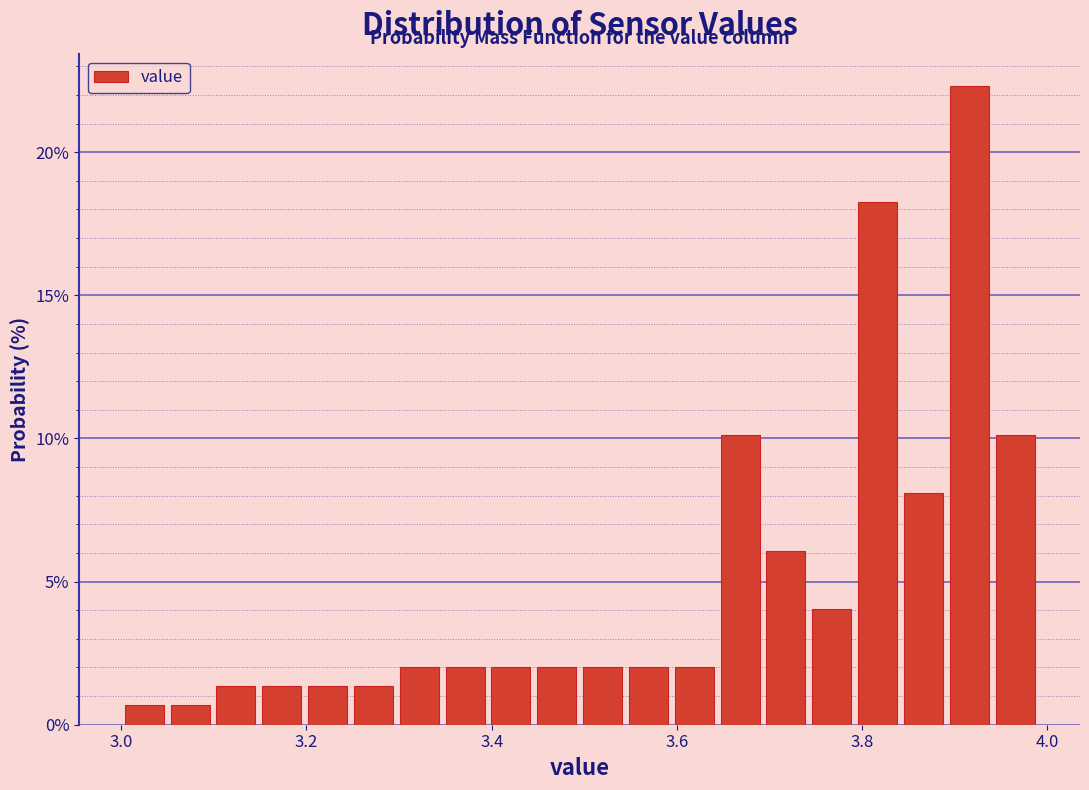

Around what value on the x-axis is the tallest bar? Give the approximate position of its centre, as read against the axis.

3.92